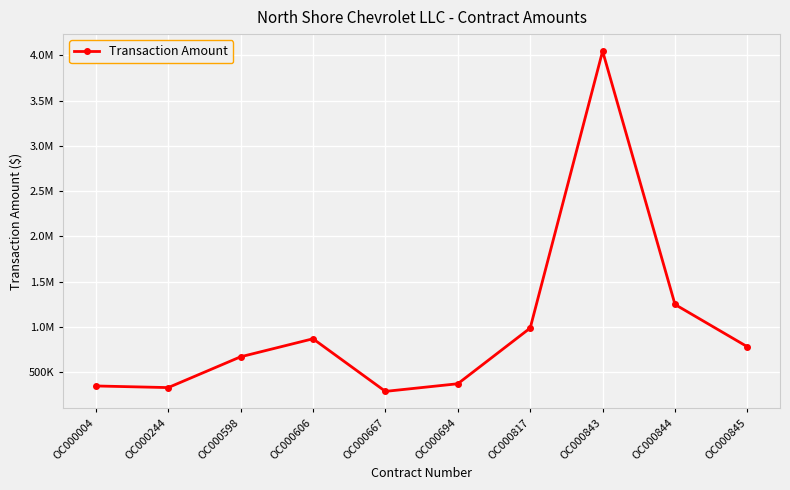

At which label does the data first exceed 780930?

OC000606